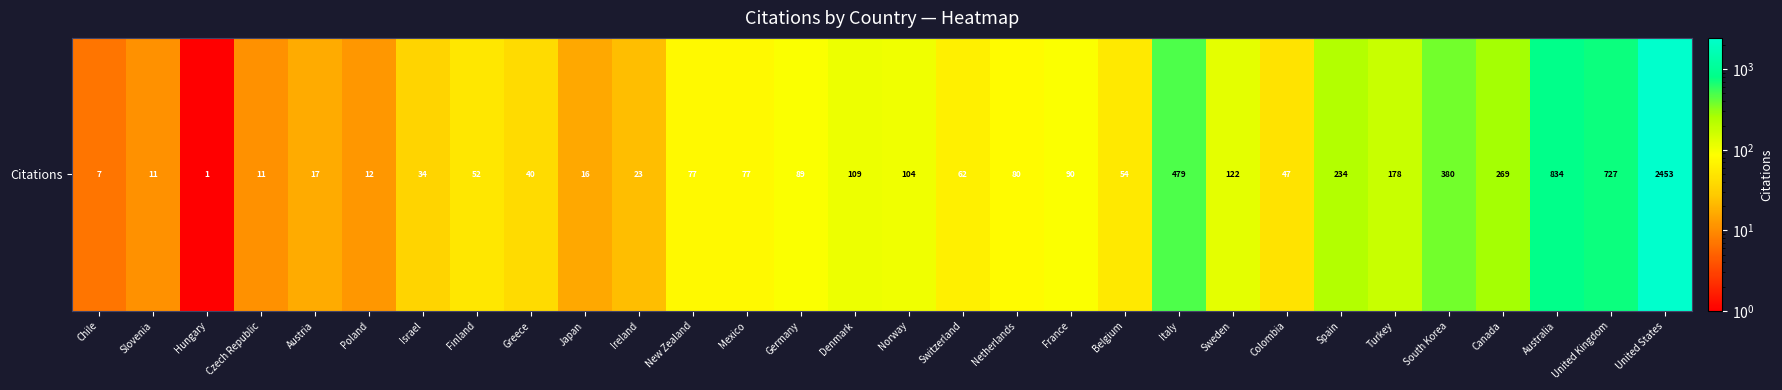

True or false: the data shows 40 at Greece.

True